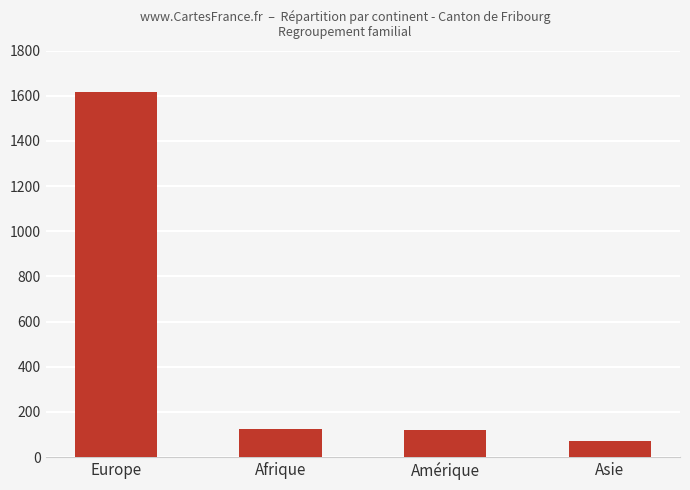

What is the greatest value displayed?

1618